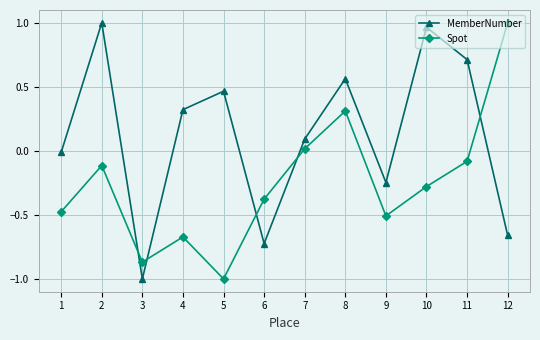

What is the total value across all series at 10?

0.7